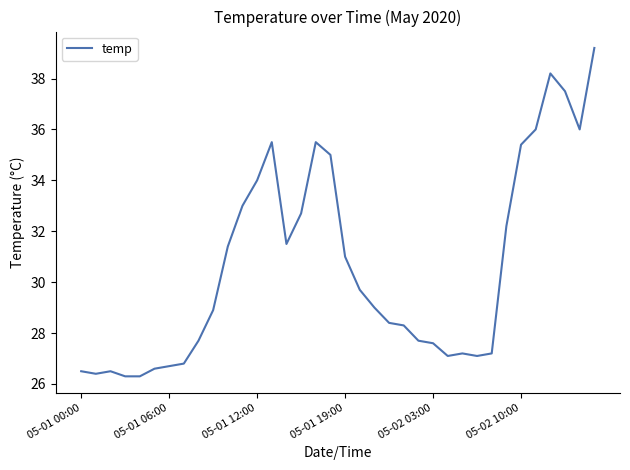

What is the maximum value shown in the chart?

39.2